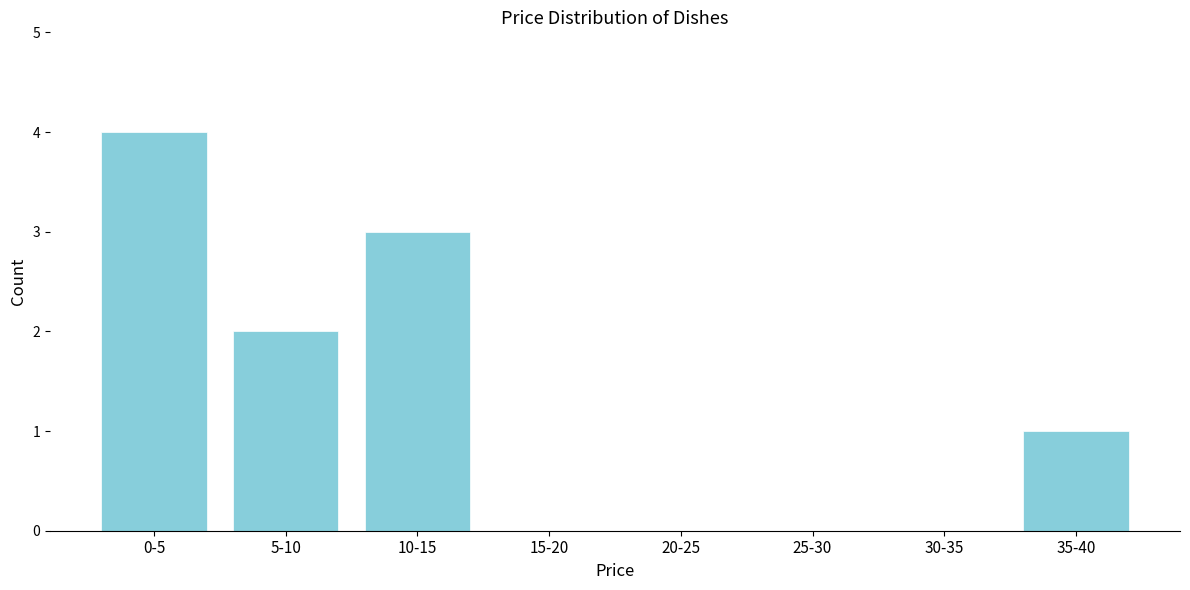

Reading left to right, extract all data points from this chart.

0-5=4	5-10=2	10-15=3	15-20=0	20-25=0	25-30=0	30-35=0	35-40=1